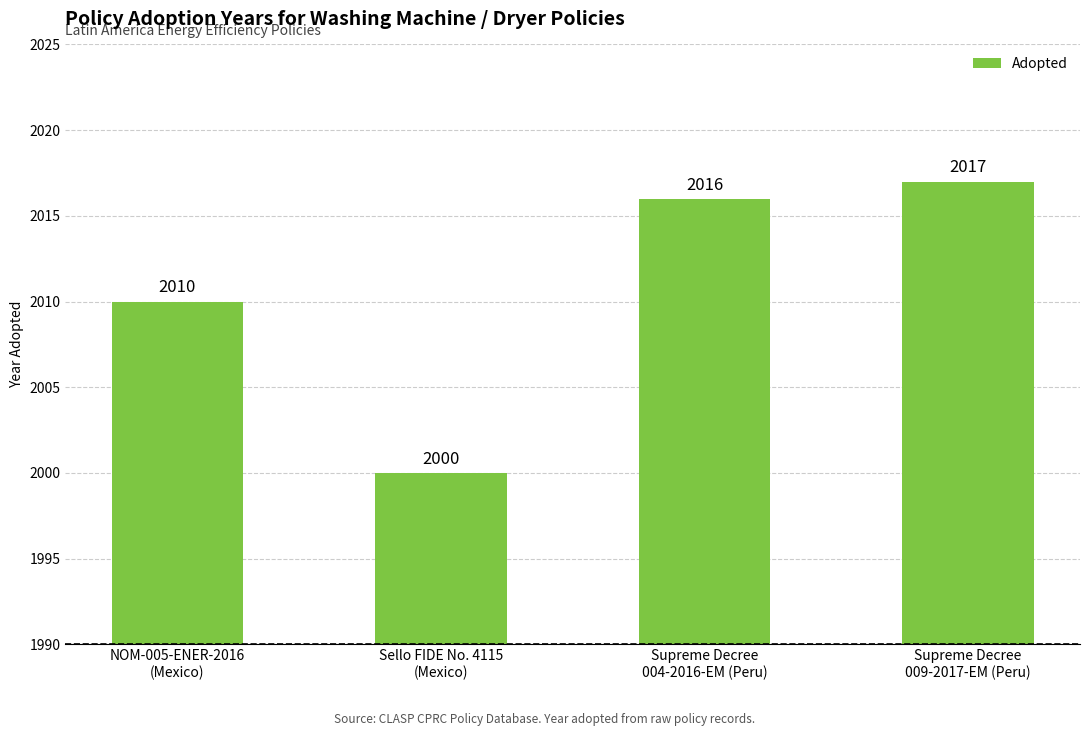

Is it true that the value at Sello FIDE No. 4115
(Mexico) is 1259?

False